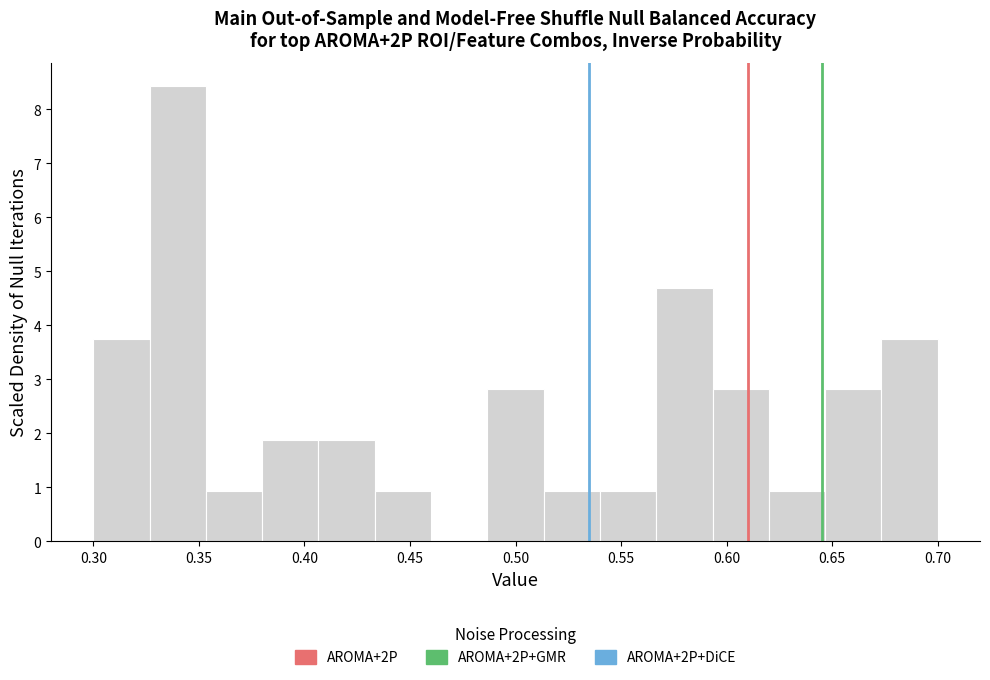

Over which range of the x-axis is the bar tallest?

0.325 to 0.355